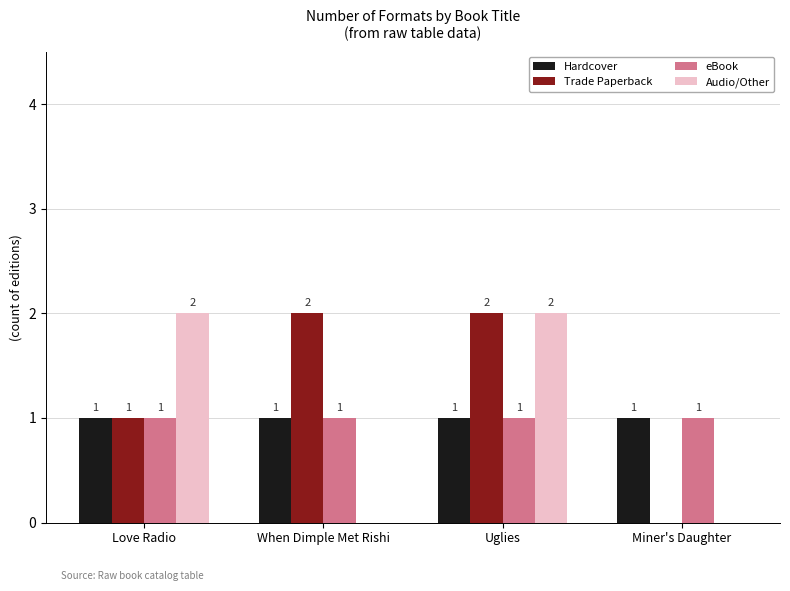

What is the spread (max minus min) of values at Uglies?

1